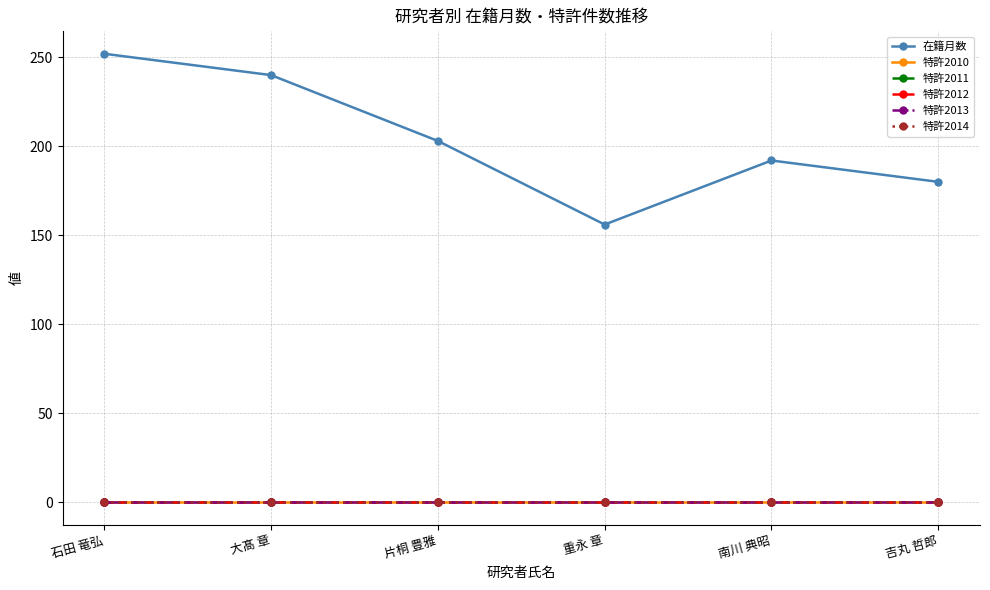

Which series has the widest spread of values?

在籍月数